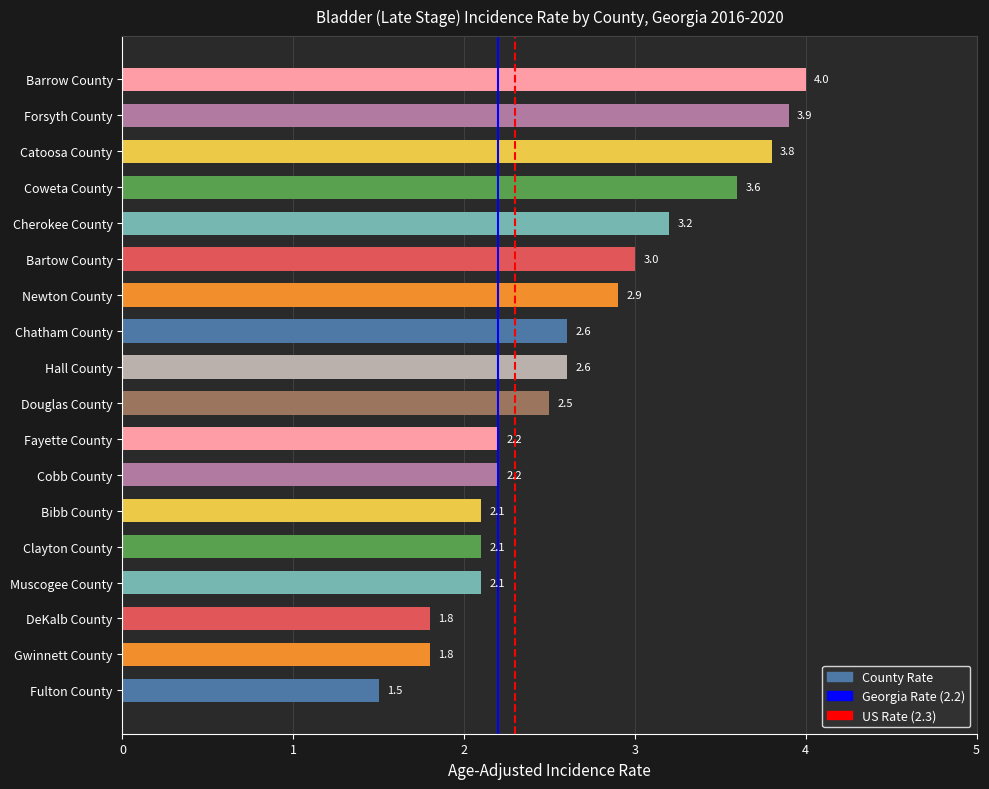

What is the ratio of the value at Bartow County to the value at Cherokee County?

0.9